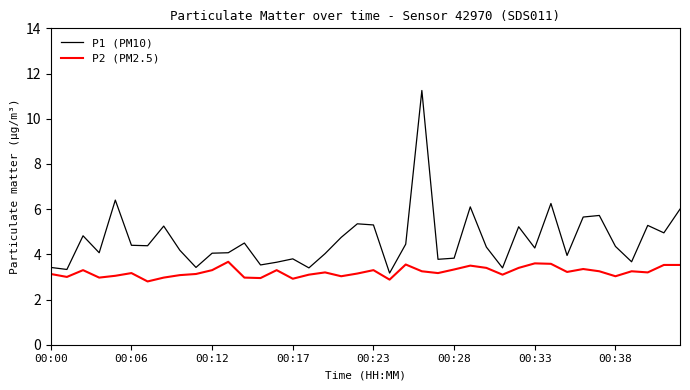

What is the minimum value for P2 (PM2.5)?

2.8